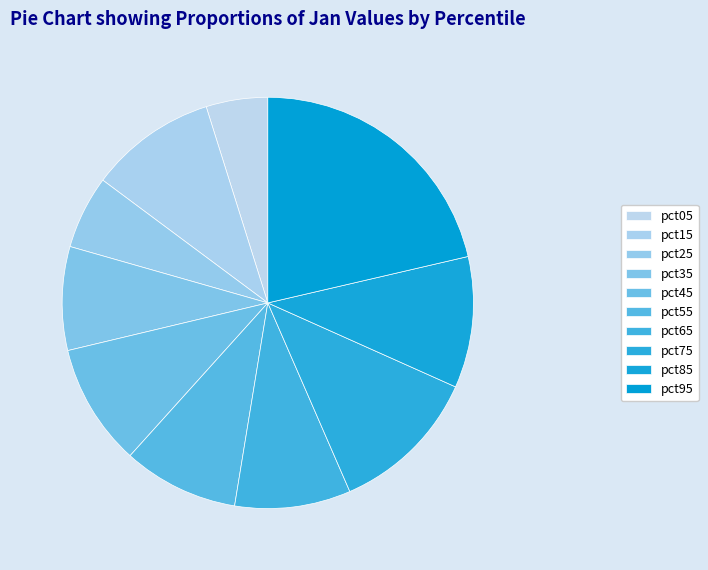

The pct05 slice represents 5% of the pie. True or false?

True